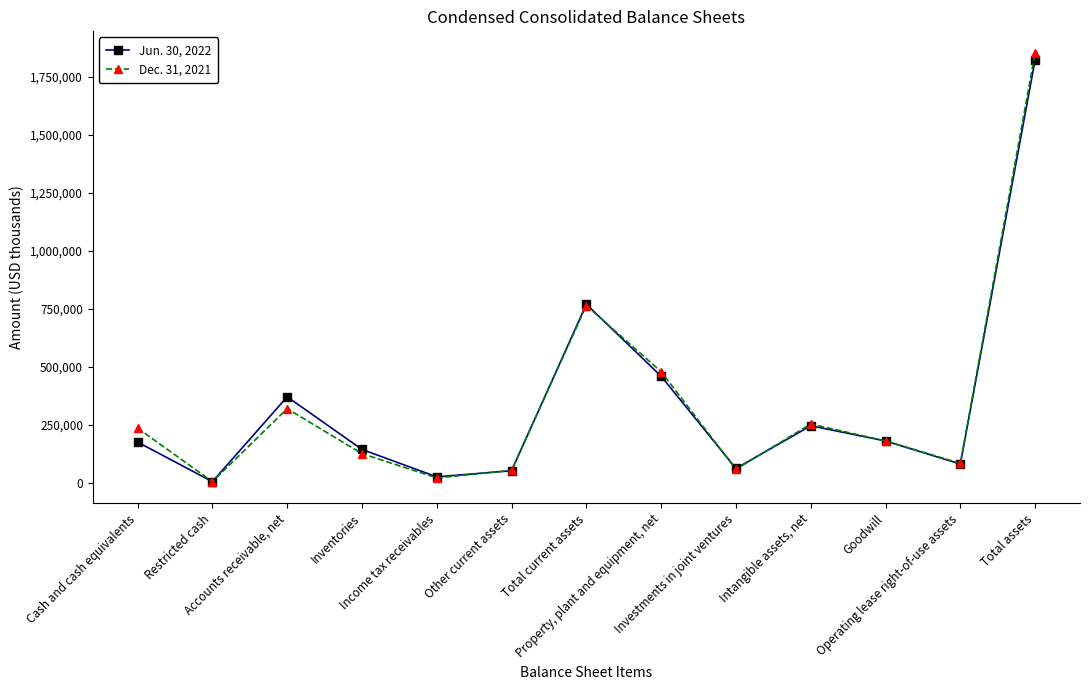

What value does the Dec. 31, 2021 series have at Total assets, to the nearest 100?

1854600